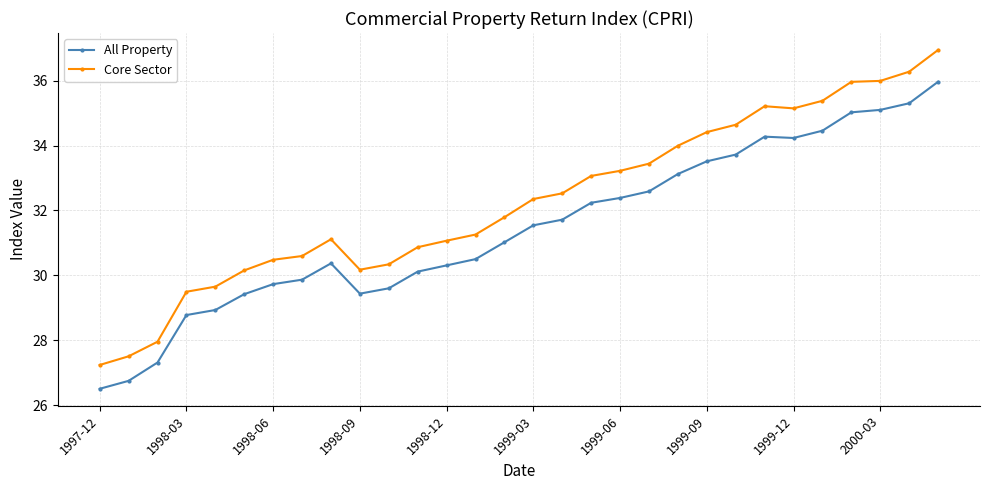

Which series has the widest spread of values?

Core Sector